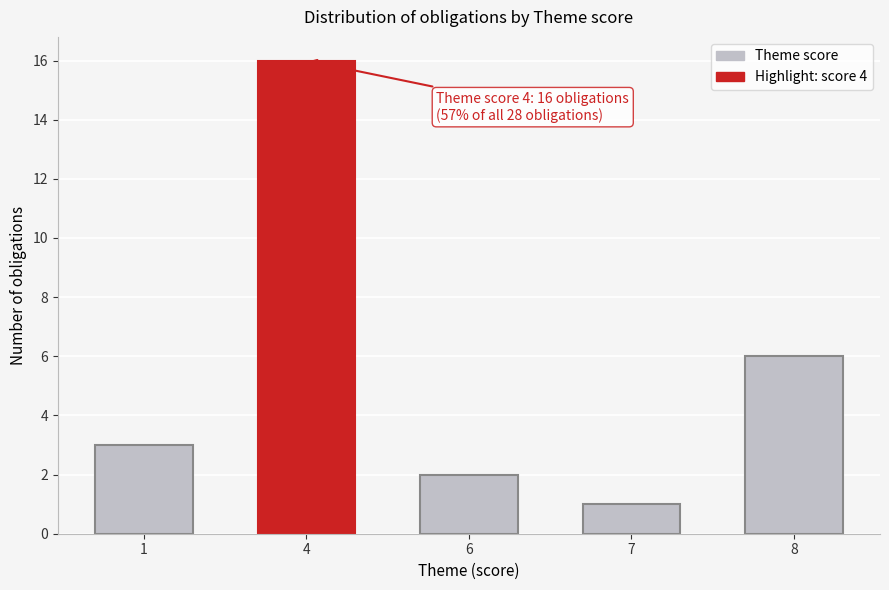

Reading right to left, transcribe all the data shown in this chart.

8=6	7=1	6=2	4=16	1=3